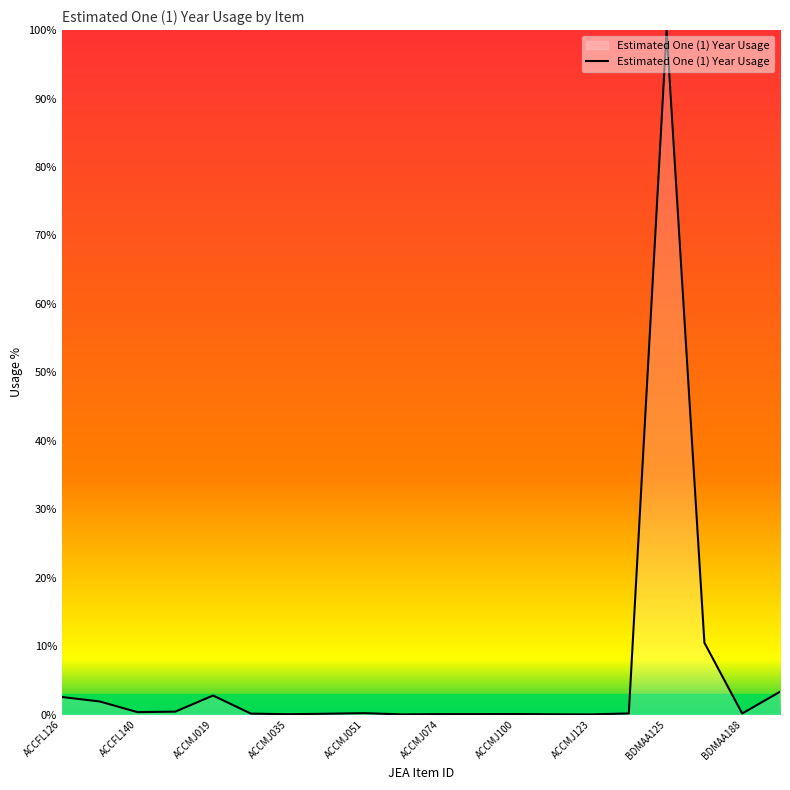

Which category has the highest value across all series?

BDMAA125